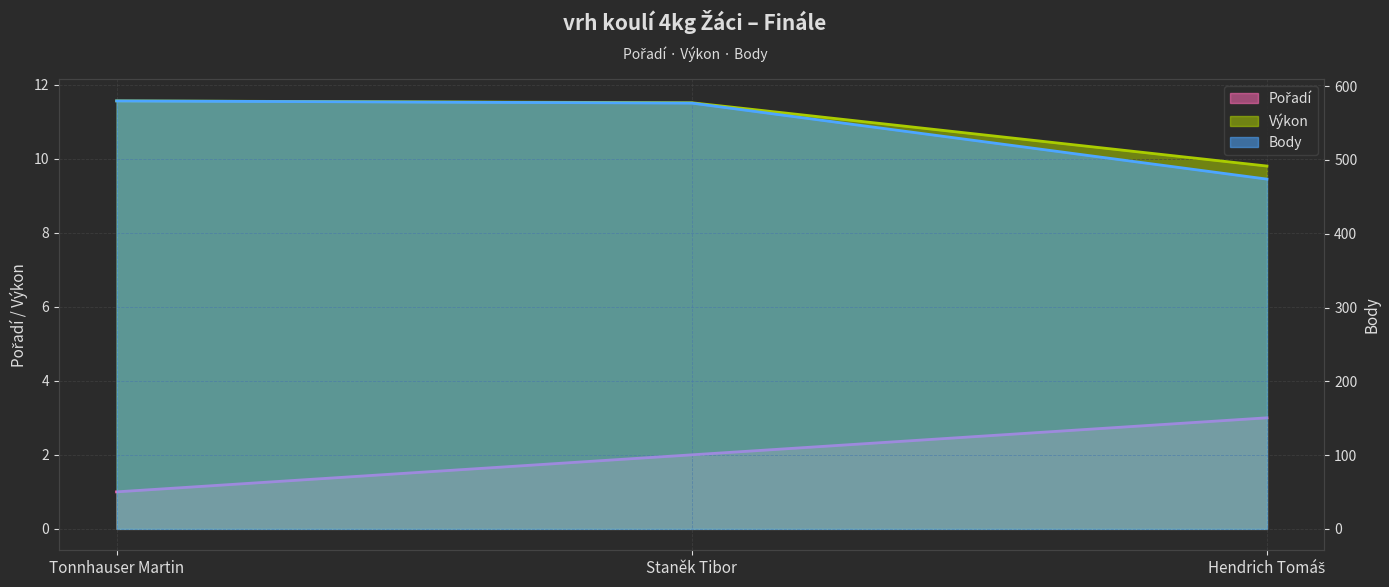

What are all the series names shown in the legend?

Pořadí, Výkon, Body